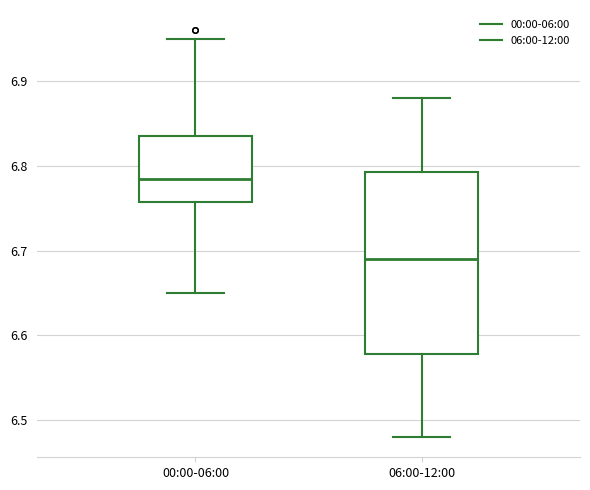

Reading left to right, read every box against the y-axis: the position of its median line, the range the box covers, and the ends of its whiskers. The values are not printed on the chart, so give them approximately, as read against the axis.

00:00-06:00: median 6.79, box 6.76 to 6.84, whiskers 6.65 to 6.95
06:00-12:00: median 6.69, box 6.58 to 6.79, whiskers 6.48 to 6.88